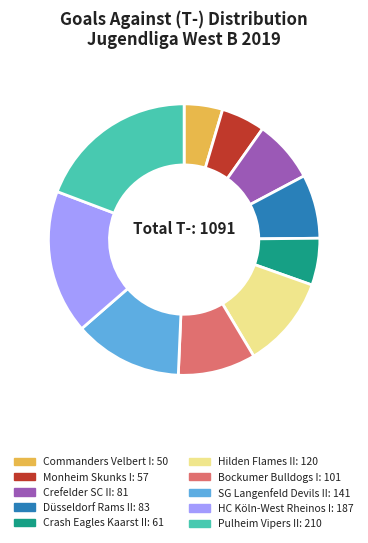

Is it true that Pulheim Vipers II: 210 is 27% of the pie?

False